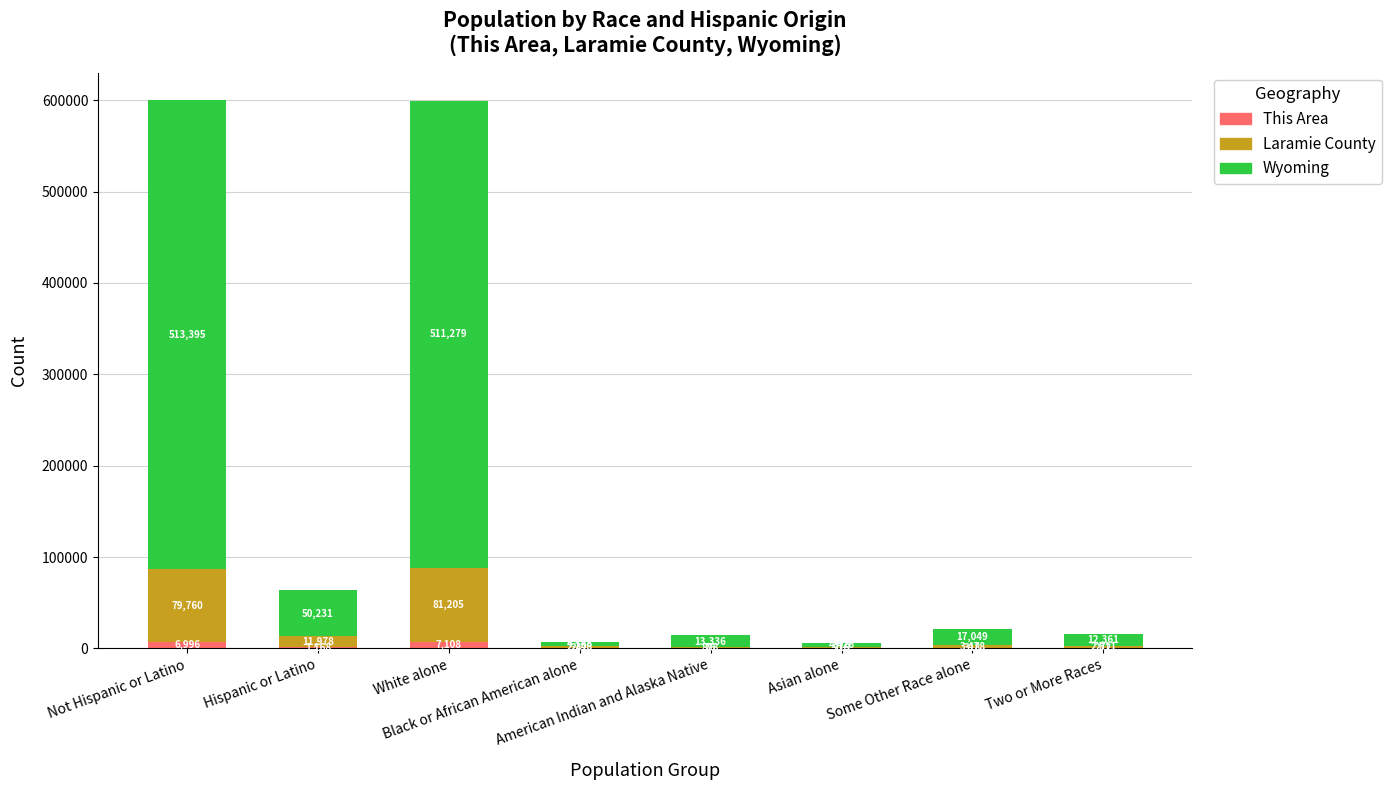

What is the sum of all This Area values?

16299